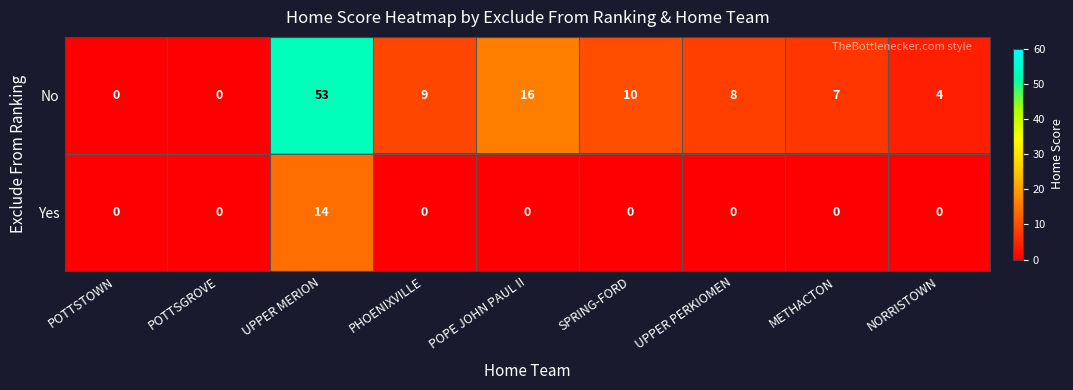

The No series shows 4 at NORRISTOWN. True or false?

True